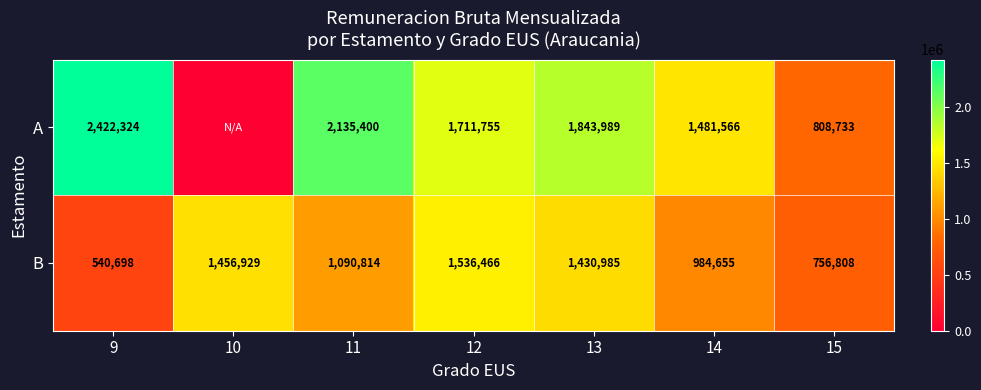

How many categories are shown in the chart?

7